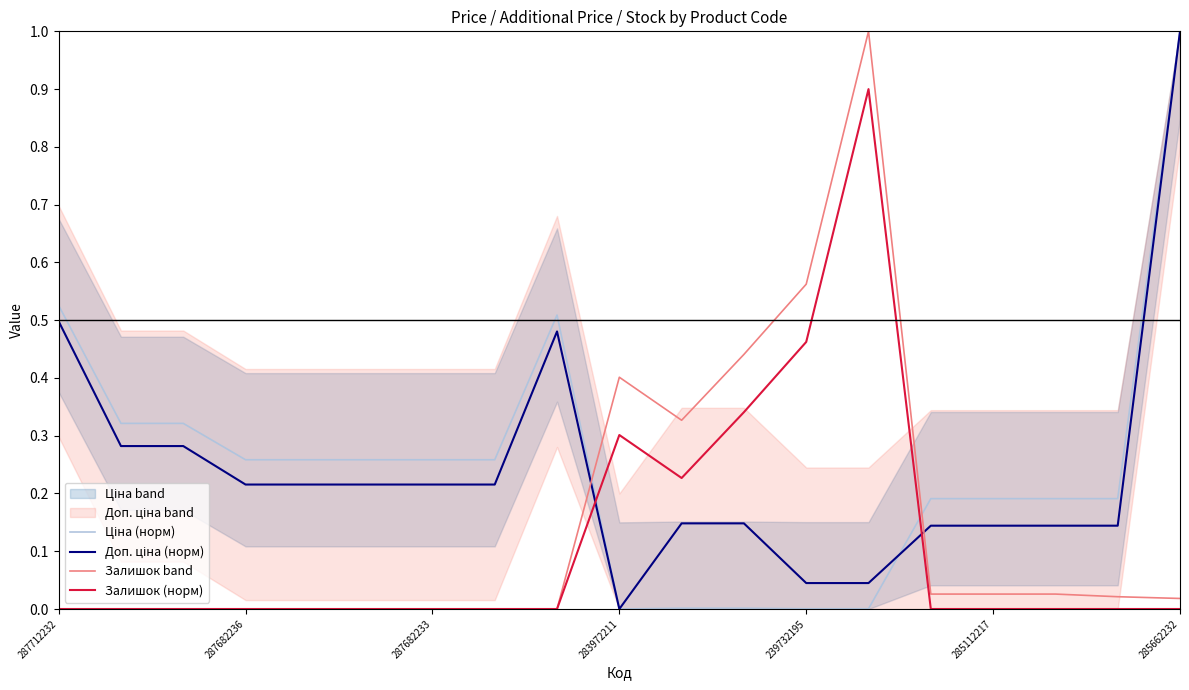

At how many categories does at least one series exceed 0?

19